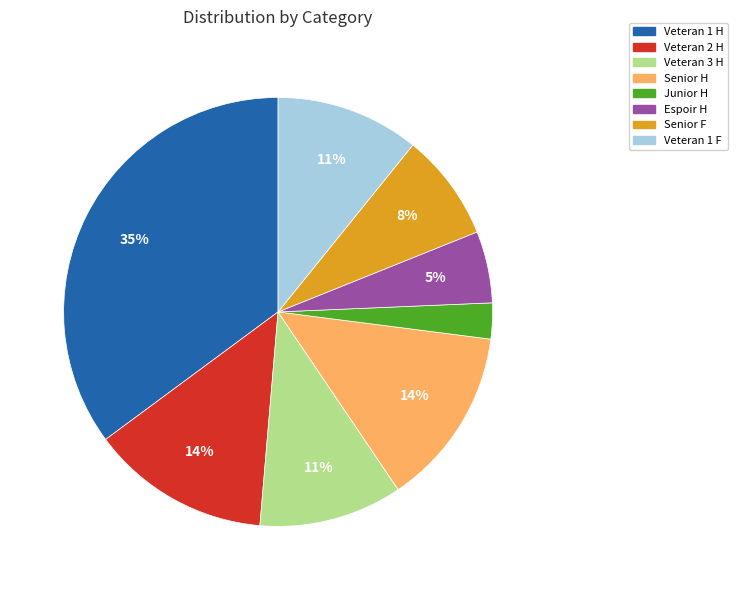

Is it true that Espoir H is 31% of the pie?

False